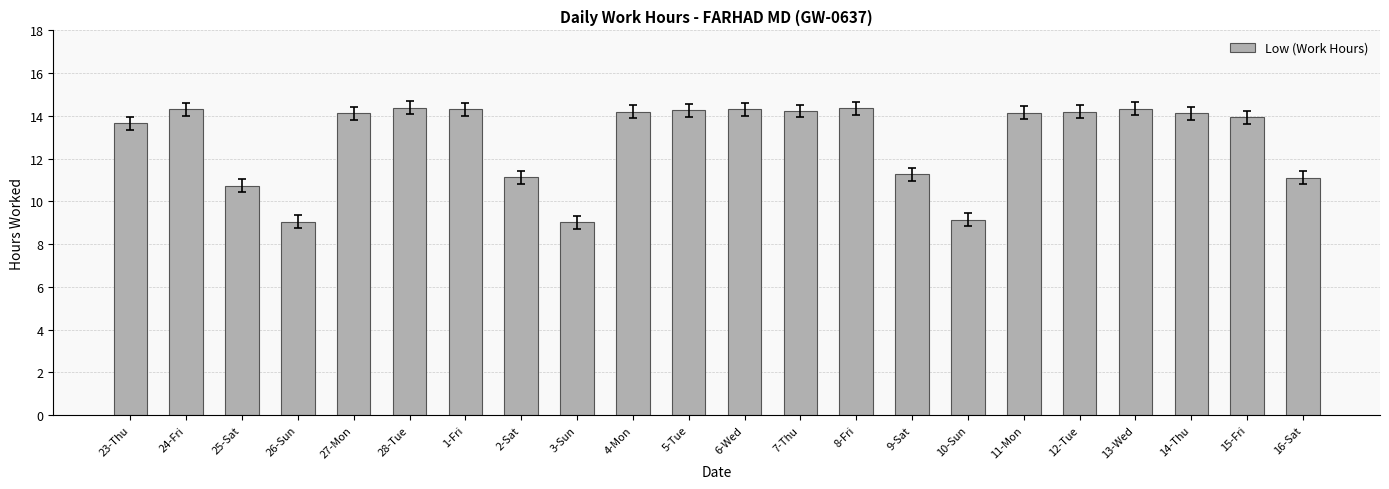

True or false: the data shows 13.9 at 15-Fri.

True